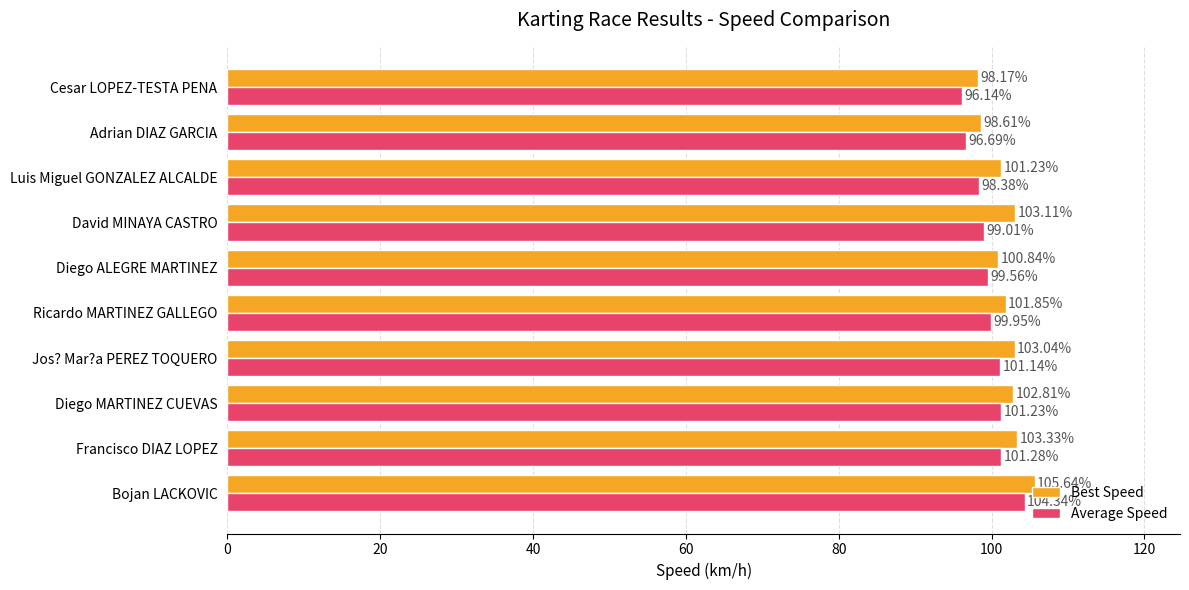

What is the sum of the Average Speed values at Cesar LOPEZ-TESTA PENA and Francisco DIAZ LOPEZ?

197.4